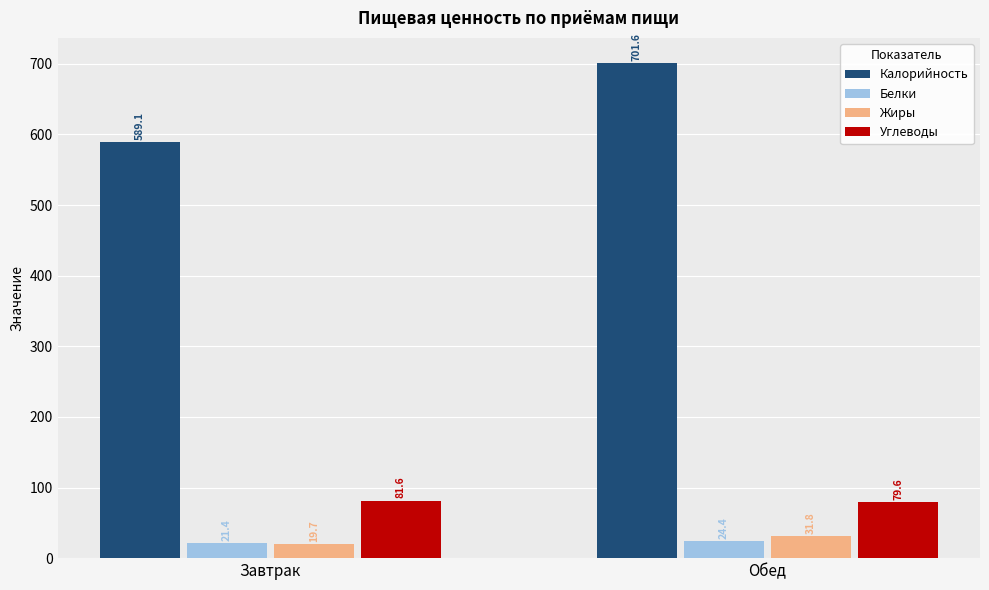

What is the spread (max minus min) of values at Обед?

677.2